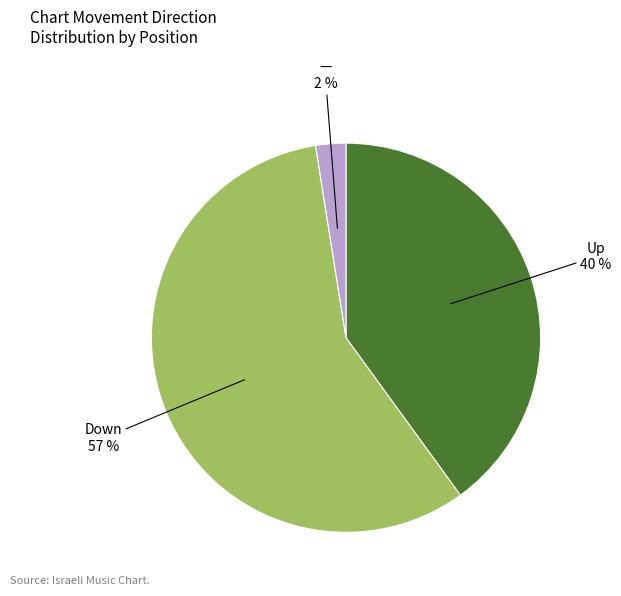

Combined, do Up and — account for over 50%?

No